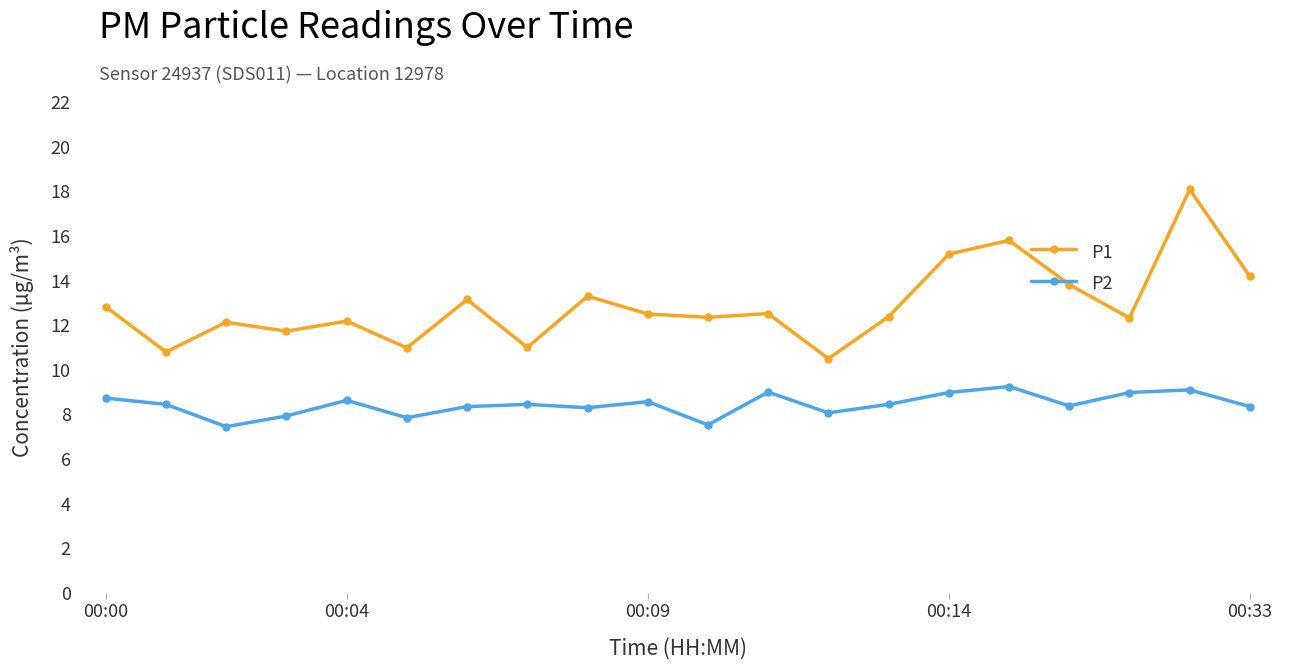

True or false: P2 and P1 cross at least once.

False